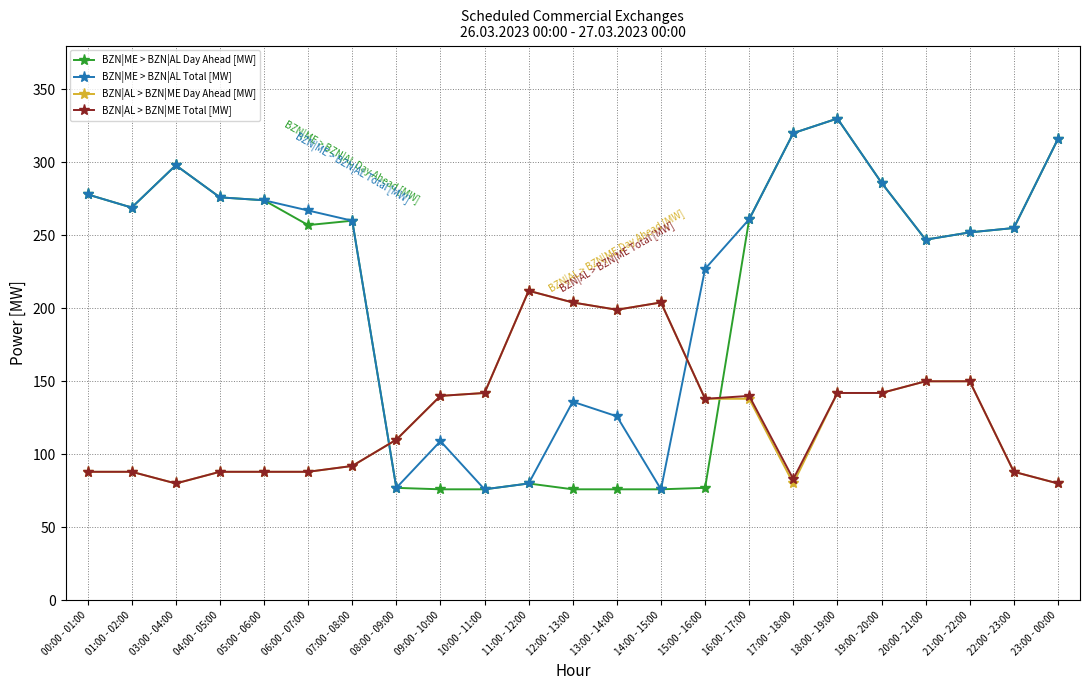

Which series ends up on top after the final intersection of BZN|AL > BZN|ME Total [MW] and BZN|ME > BZN|AL Total [MW]?

BZN|ME > BZN|AL Total [MW]